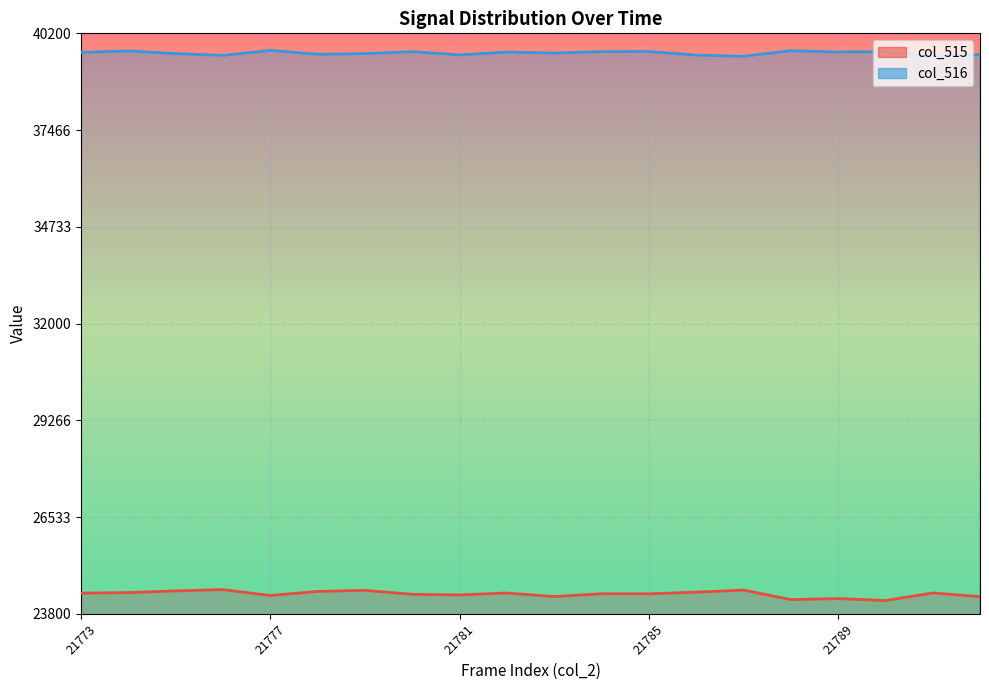

List the series in order of their peak value, highest first.

col_516 line, col_515 line